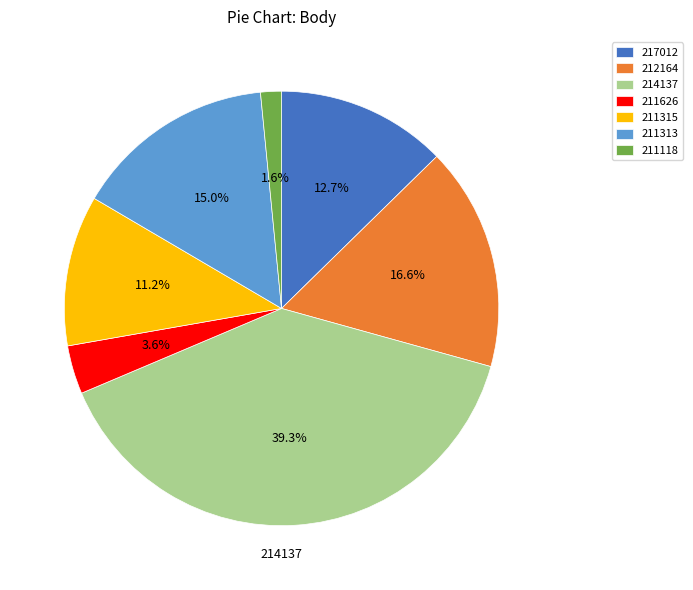

Approximately how many times larger is the value at 211313 compared to 217012?

1.2